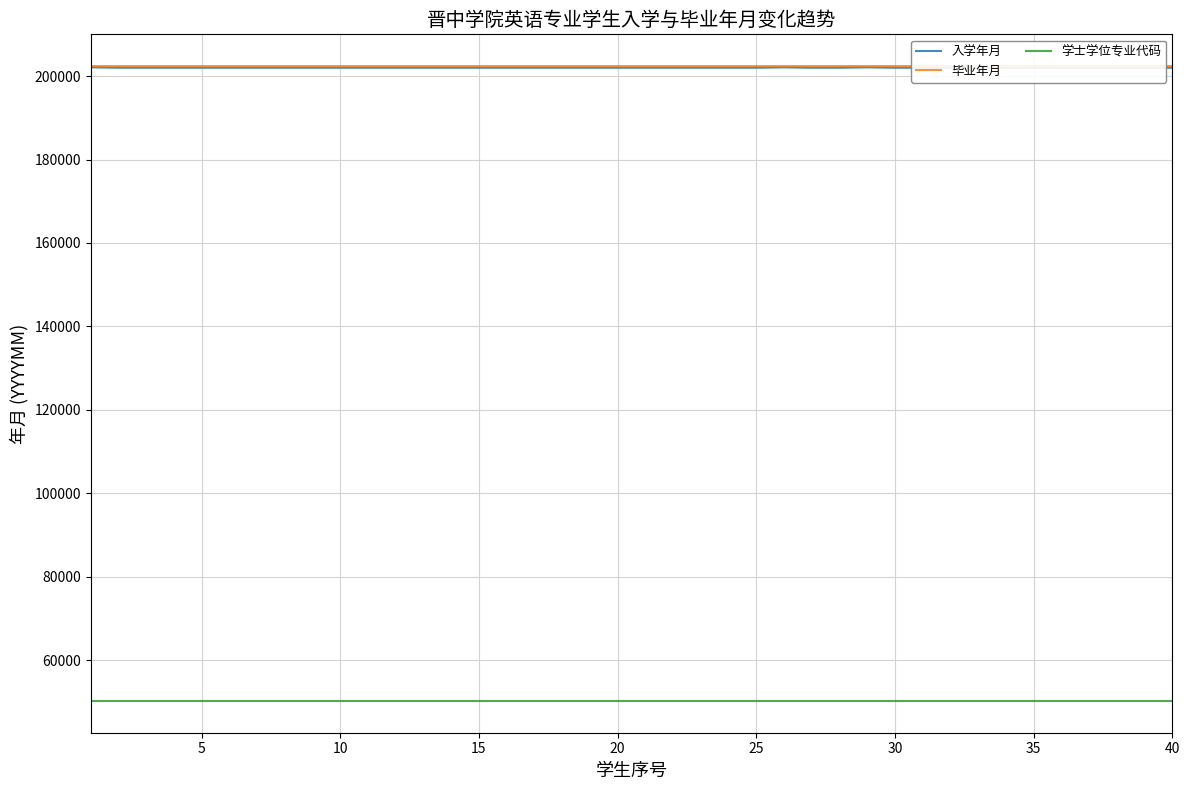

True or false: 学士学位专业代码 has more than 0 interior local peaks.

False